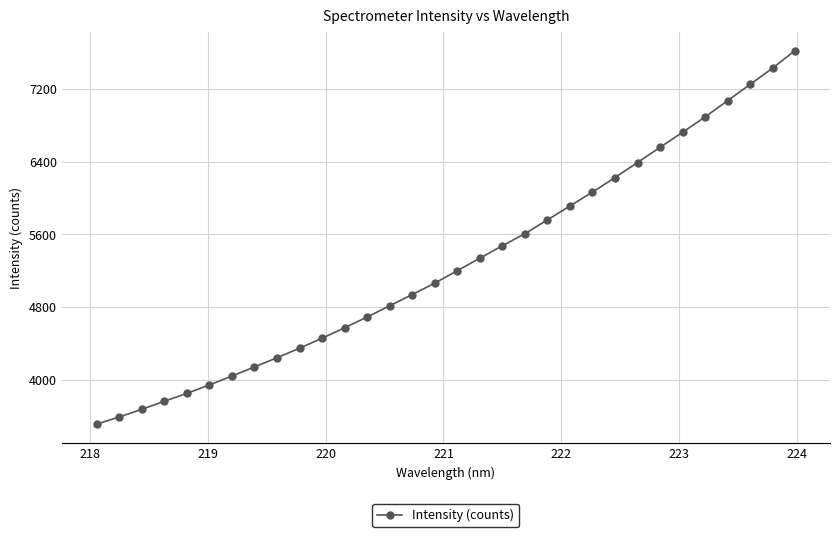

What is the average value?

5286.2